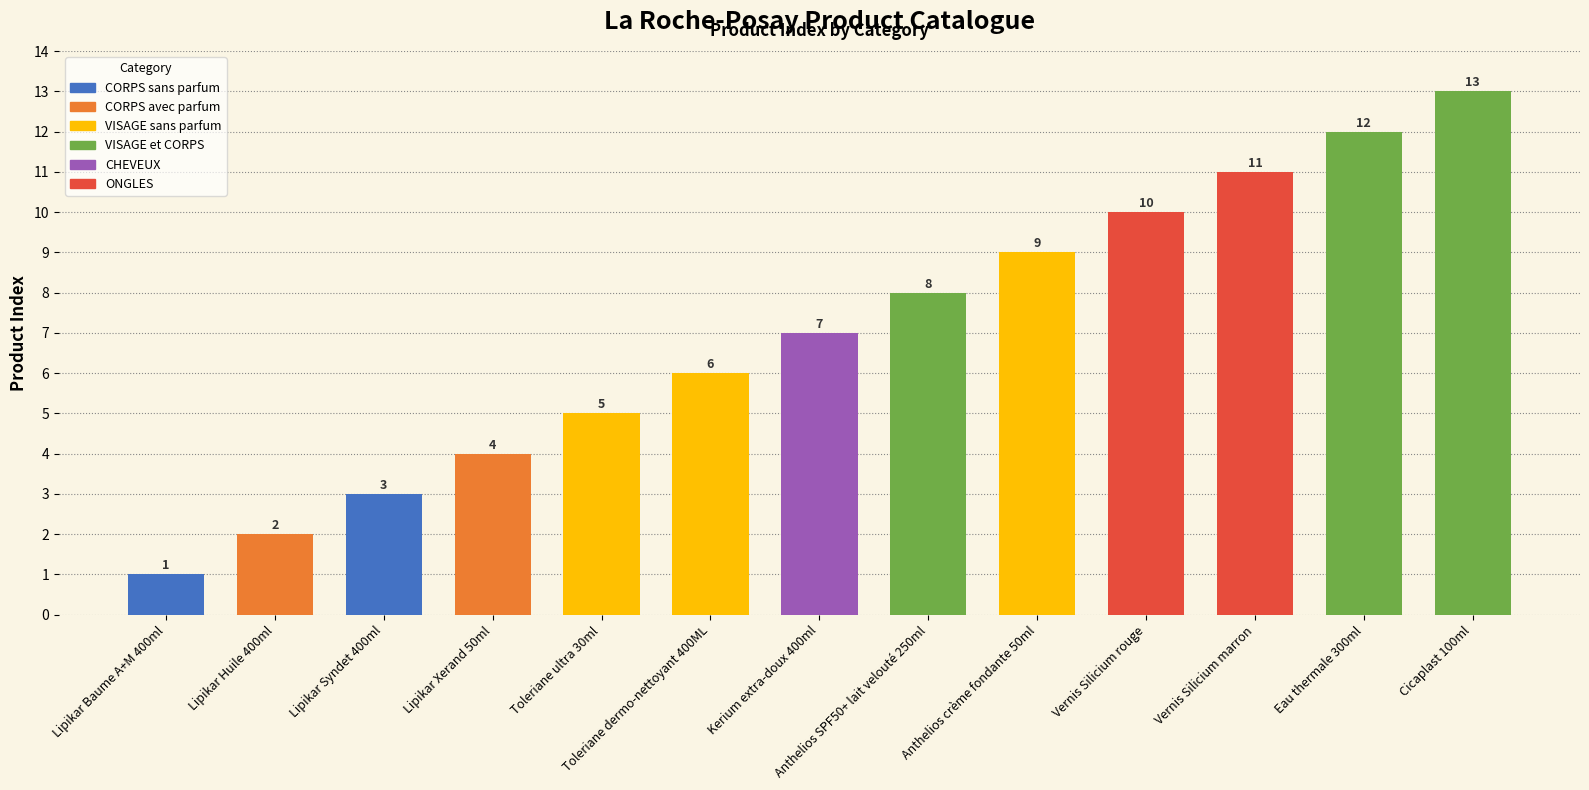

Is it true that the value at Anthelios SPF50+ lait velouté 250ml is 8?

True